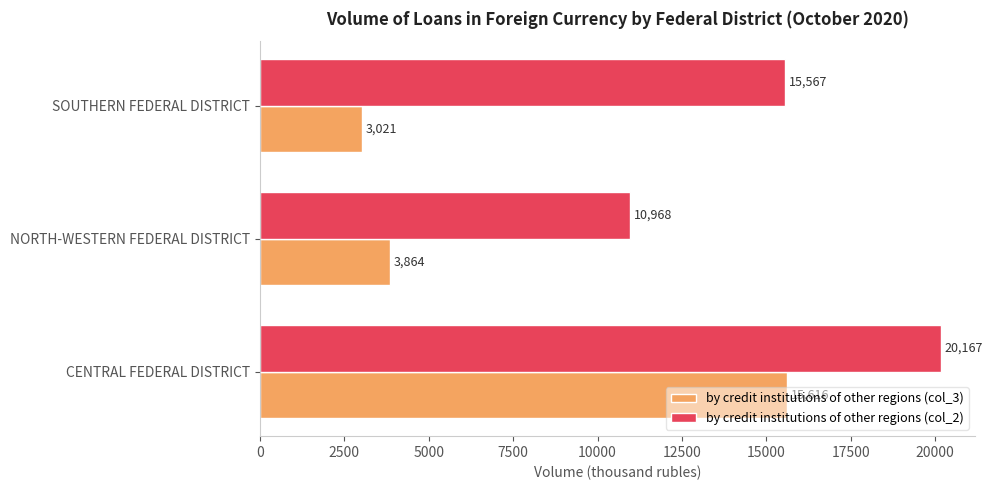

At which label is by credit institutions of other regions (col_3) closest to 9318?

NORTH-WESTERN FEDERAL DISTRICT